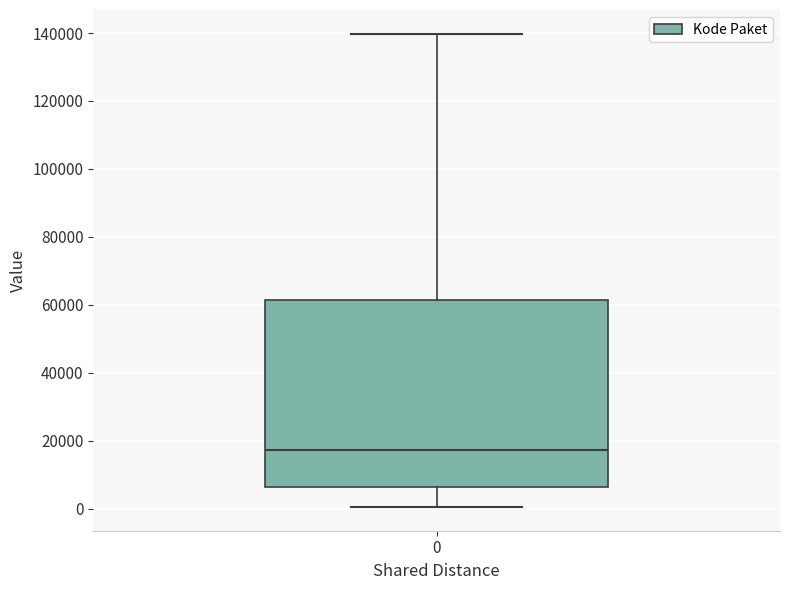

Read this box plot against the y-axis: the position of the median line, the range covered by the box, and the ends of both whiskers. The values are not printed on the chart, so give them approximately, as read against the axis.

median 18000, box 6000 to 62000, whiskers 0 to 140000